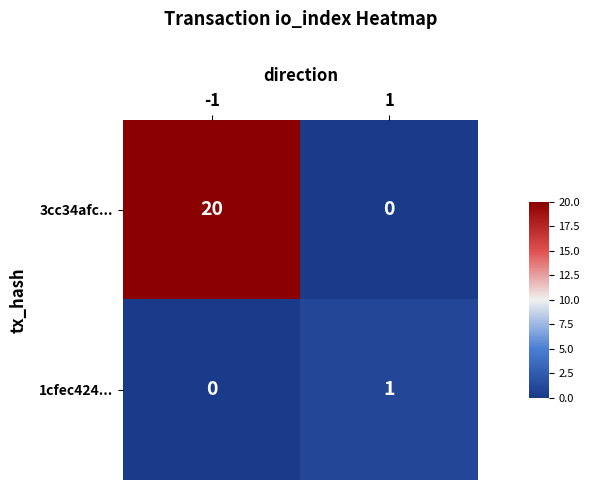

At which category is the sum across all series the highest?

-1